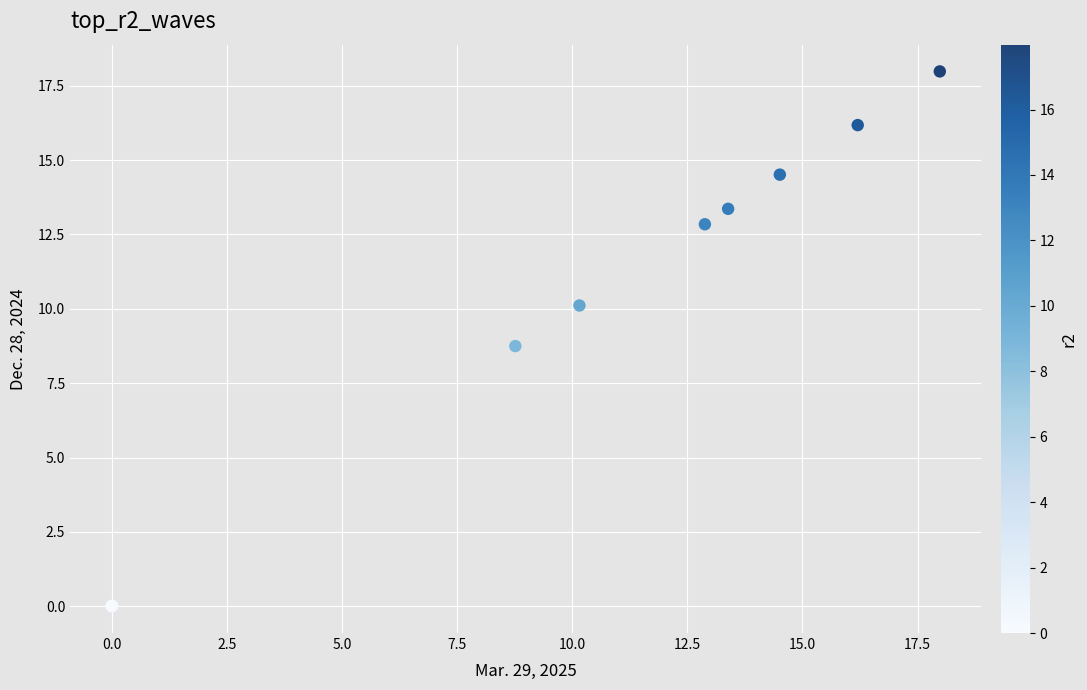

What Y value in the scatter plot is closest to 8?

8.7